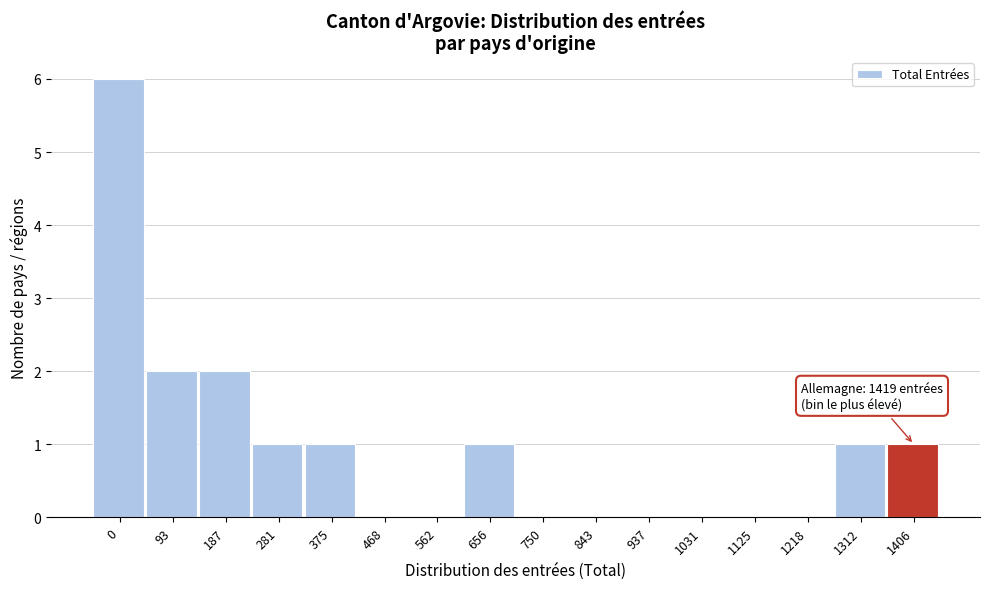

Reading left to right, transcribe all the data shown in this chart.

0=6	93=2	187=2	281=1	375=1	468=0	562=0	656=1	750=0	843=0	937=0	1031=0	1125=0	1218=0	1312=1	1406=1